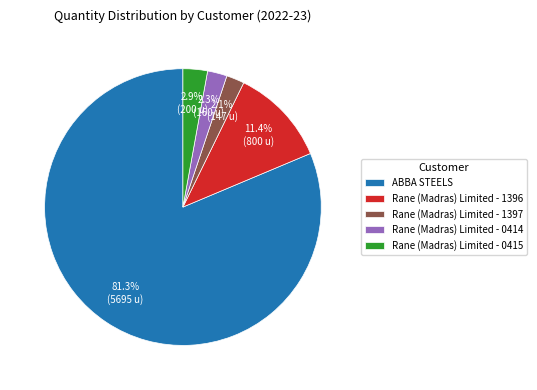

To the nearest percent, what portion does Rane (Madras) Limited - 0414 represent?

2%